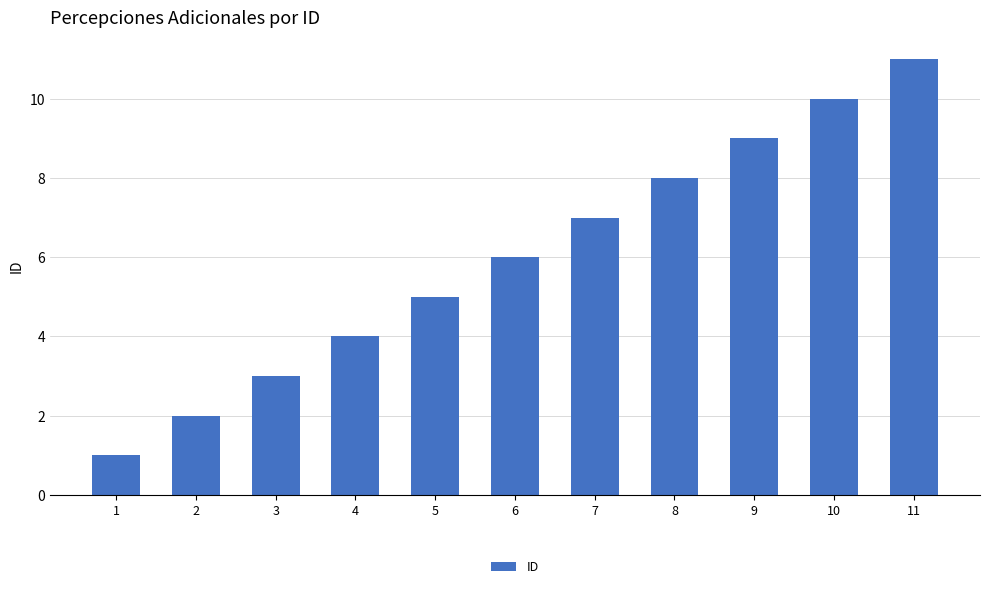

What is the ratio of the value at 9 to the value at 8?

1.1